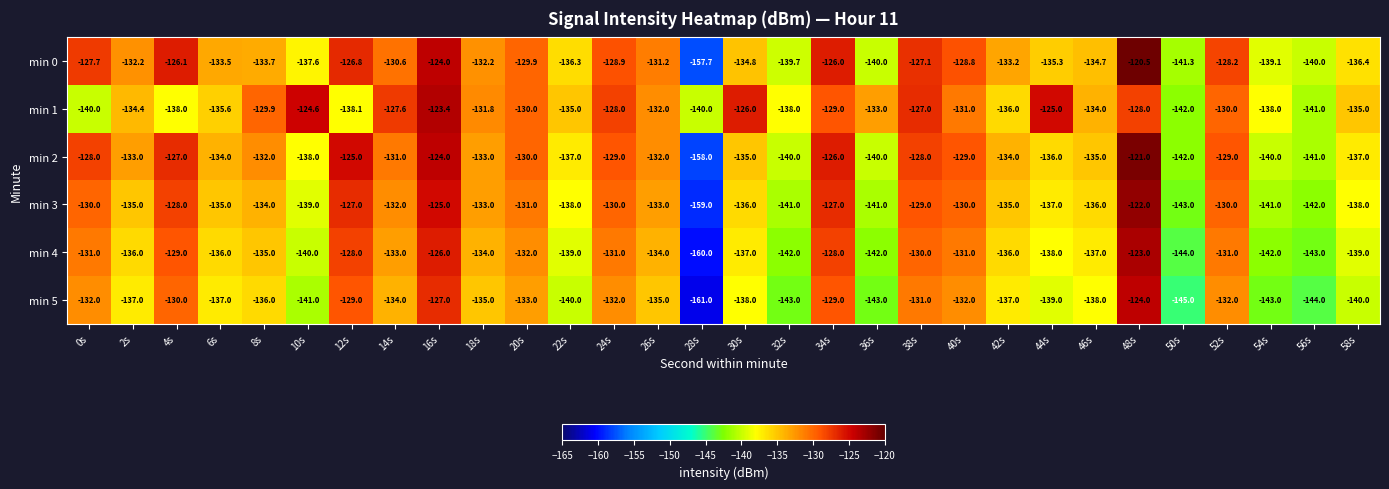

The min 3 series shows -130.0 at 40s. True or false?

True